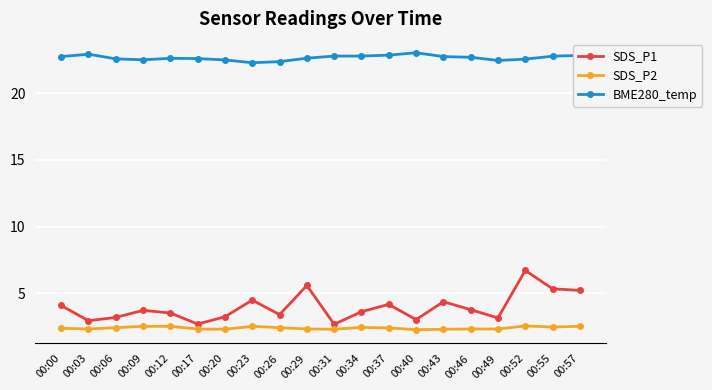

Is it true that BME280_temp equals 7.1 at 00:29?

False